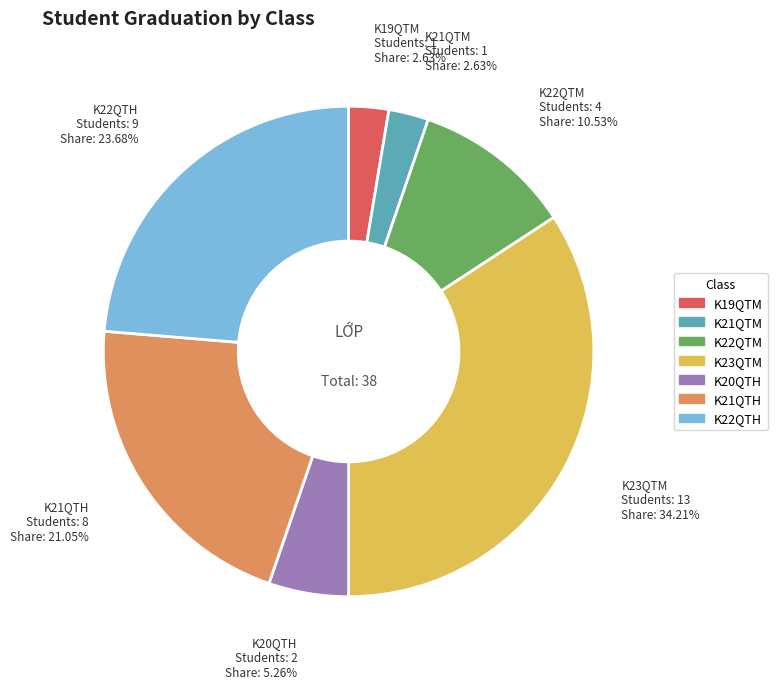

Does K21QTM represent more than half of the total?

No